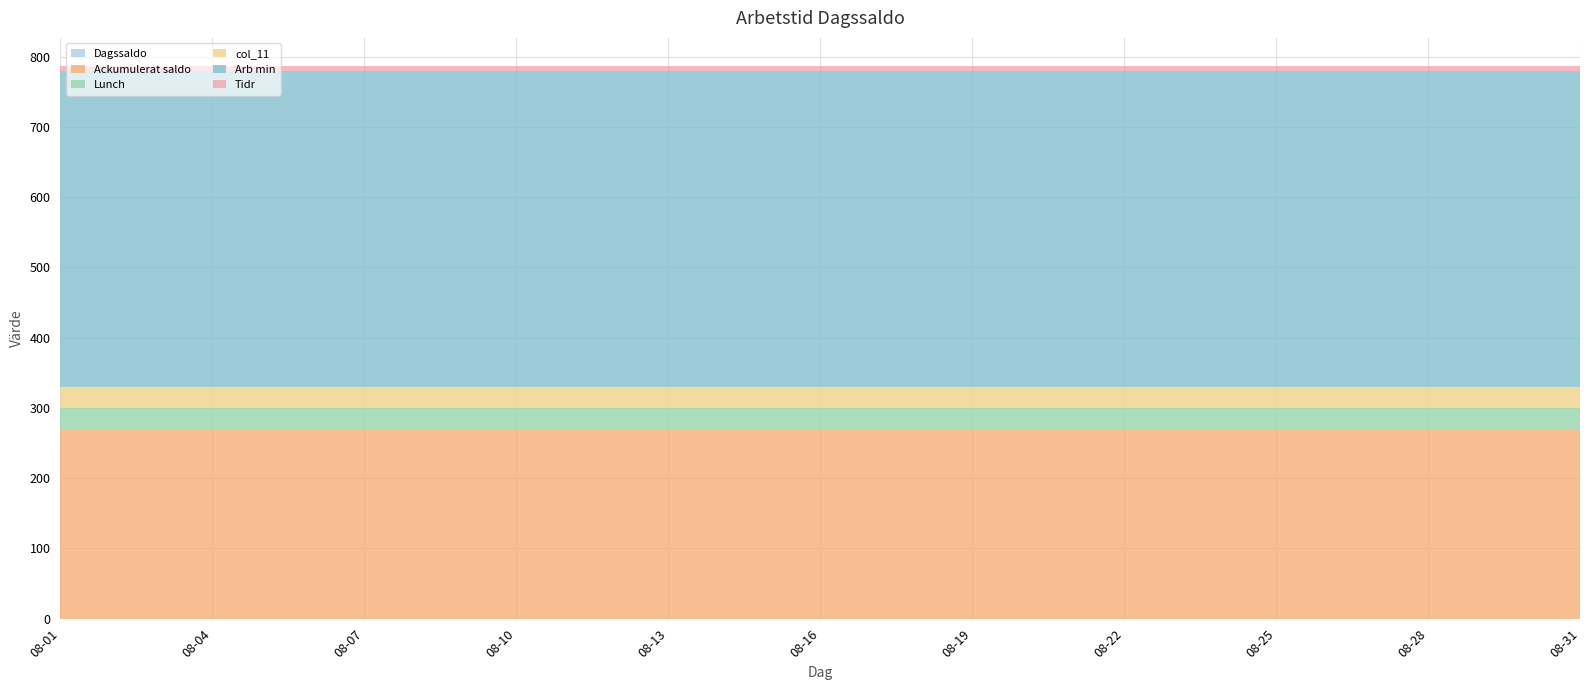

Reading left to right, extract all data points from this chart.

Dagssaldo: 2024-08-01=0.0	2024-08-02=0.0	2024-08-03=0.0	2024-08-04=0.0	2024-08-05=0.0	2024-08-06=0.0	2024-08-07=0.0	2024-08-08=0.0	2024-08-09=0.0	2024-08-10=0.0	2024-08-11=0.0	2024-08-12=0.0	2024-08-13=0.0	2024-08-14=0.0	2024-08-15=0.0	2024-08-16=0.0	2024-08-17=0.0	2024-08-18=0.0	2024-08-19=0.0	2024-08-20=0.0	2024-08-21=0.0	2024-08-22=0.0	2024-08-23=0.0	2024-08-24=0.0	2024-08-25=0.0	2024-08-26=0.0	2024-08-27=0.0	2024-08-28=0.0	2024-08-29=0.0	2024-08-30=0.0	2024-08-31=0.0
Ackumulerat saldo: 2024-08-01=270.0	2024-08-02=270.0	2024-08-03=270.0	2024-08-04=270.0	2024-08-05=270.0	2024-08-06=270.0	2024-08-07=270.0	2024-08-08=270.0	2024-08-09=270.0	2024-08-10=270.0	2024-08-11=270.0	2024-08-12=270.0	2024-08-13=270.0	2024-08-14=270.0	2024-08-15=270.0	2024-08-16=270.0	2024-08-17=270.0	2024-08-18=270.0	2024-08-19=270.0	2024-08-20=270.0	2024-08-21=270.0	2024-08-22=270.0	2024-08-23=270.0	2024-08-24=270.0	2024-08-25=270.0	2024-08-26=270.0	2024-08-27=270.0	2024-08-28=270.0	2024-08-29=270.0	2024-08-30=270.0	2024-08-31=270.0
Lunch: 2024-08-01=30.0	2024-08-02=30.0	2024-08-03=30.0	2024-08-04=30.0	2024-08-05=30.0	2024-08-06=30.0	2024-08-07=30.0	2024-08-08=30.0	2024-08-09=30.0	2024-08-10=30.0	2024-08-11=30.0	2024-08-12=30.0	2024-08-13=30.0	2024-08-14=30.0	2024-08-15=30.0	2024-08-16=30.0	2024-08-17=30.0	2024-08-18=30.0	2024-08-19=30.0	2024-08-20=30.0	2024-08-21=30.0	2024-08-22=30.0	2024-08-23=30.0	2024-08-24=30.0	2024-08-25=30.0	2024-08-26=30.0	2024-08-27=30.0	2024-08-28=30.0	2024-08-29=30.0	2024-08-30=30.0	2024-08-31=30.0
col_11: 2024-08-01=30.0	2024-08-02=30.0	2024-08-03=30.0	2024-08-04=30.0	2024-08-05=30.0	2024-08-06=30.0	2024-08-07=30.0	2024-08-08=30.0	2024-08-09=30.0	2024-08-10=30.0	2024-08-11=30.0	2024-08-12=30.0	2024-08-13=30.0	2024-08-14=30.0	2024-08-15=30.0	2024-08-16=30.0	2024-08-17=30.0	2024-08-18=30.0	2024-08-19=30.0	2024-08-20=30.0	2024-08-21=30.0	2024-08-22=30.0	2024-08-23=30.0	2024-08-24=30.0	2024-08-25=30.0	2024-08-26=30.0	2024-08-27=30.0	2024-08-28=30.0	2024-08-29=30.0	2024-08-30=30.0	2024-08-31=30.0
Arb min: 2024-08-01=450.0	2024-08-02=450.0	2024-08-03=450.0	2024-08-04=450.0	2024-08-05=450.0	2024-08-06=450.0	2024-08-07=450.0	2024-08-08=450.0	2024-08-09=450.0	2024-08-10=450.0	2024-08-11=450.0	2024-08-12=450.0	2024-08-13=450.0	2024-08-14=450.0	2024-08-15=450.0	2024-08-16=450.0	2024-08-17=450.0	2024-08-18=450.0	2024-08-19=450.0	2024-08-20=450.0	2024-08-21=450.0	2024-08-22=450.0	2024-08-23=450.0	2024-08-24=450.0	2024-08-25=450.0	2024-08-26=450.0	2024-08-27=450.0	2024-08-28=450.0	2024-08-29=450.0	2024-08-30=450.0	2024-08-31=450.0
Tidr: 2024-08-01=7.5	2024-08-02=7.5	2024-08-03=7.5	2024-08-04=7.5	2024-08-05=7.5	2024-08-06=7.5	2024-08-07=7.5	2024-08-08=7.5	2024-08-09=7.5	2024-08-10=7.5	2024-08-11=7.5	2024-08-12=7.5	2024-08-13=7.5	2024-08-14=7.5	2024-08-15=7.5	2024-08-16=7.5	2024-08-17=7.5	2024-08-18=7.5	2024-08-19=7.5	2024-08-20=7.5	2024-08-21=7.5	2024-08-22=7.5	2024-08-23=7.5	2024-08-24=7.5	2024-08-25=7.5	2024-08-26=7.5	2024-08-27=7.5	2024-08-28=7.5	2024-08-29=7.5	2024-08-30=7.5	2024-08-31=7.5